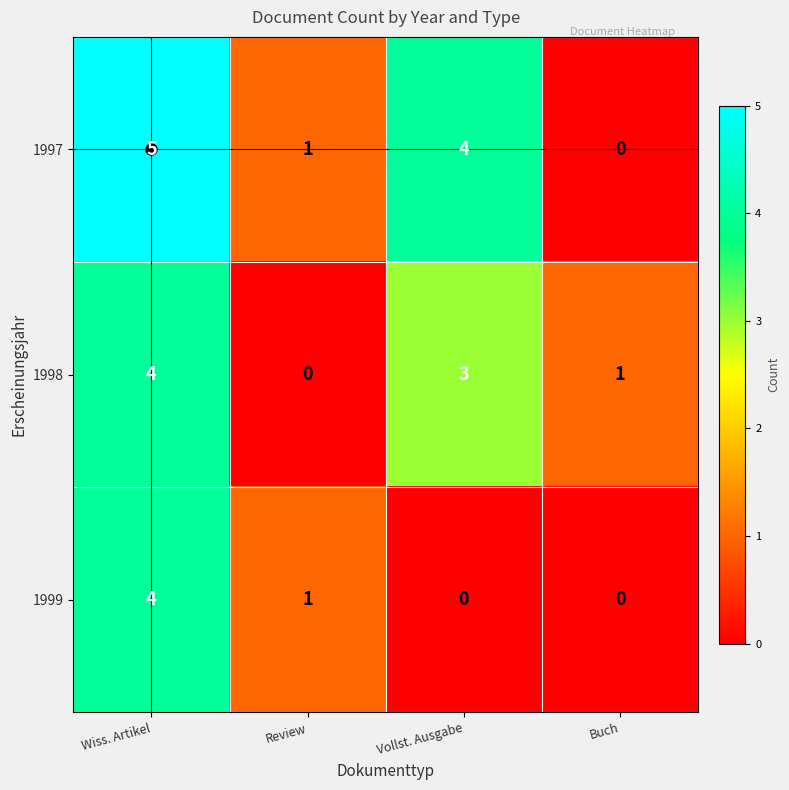

Which series changed the most between Wiss. Artikel and Buch?

1997